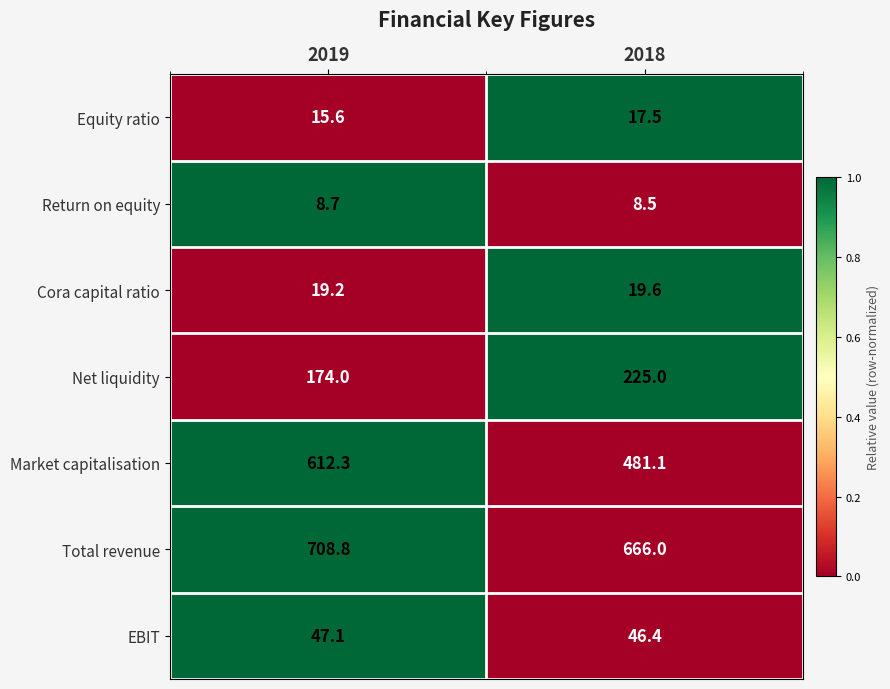

The Equity ratio series shows 11.3 at 2018. True or false?

False